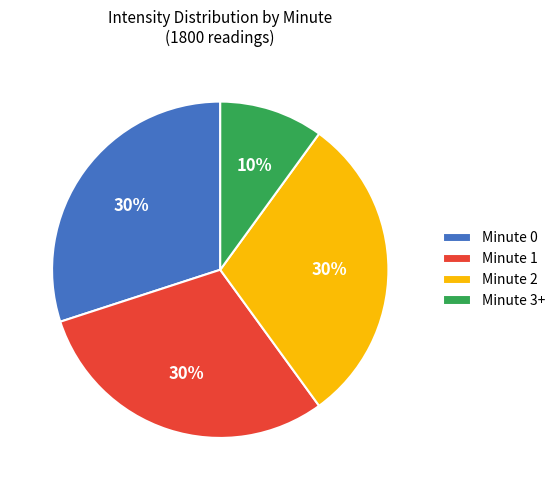

To the nearest percent, what is the combined percentage of Minute 3+ and Minute 0?

40%